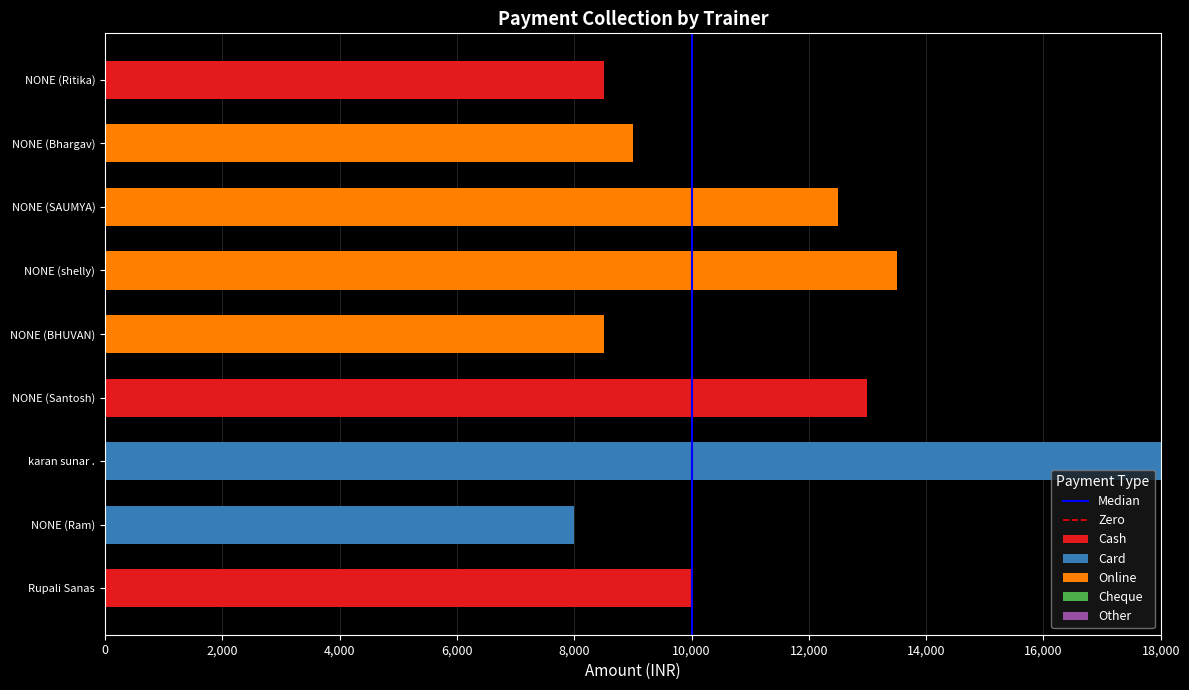

At which category is the sum across all series the highest?

karan sunar .